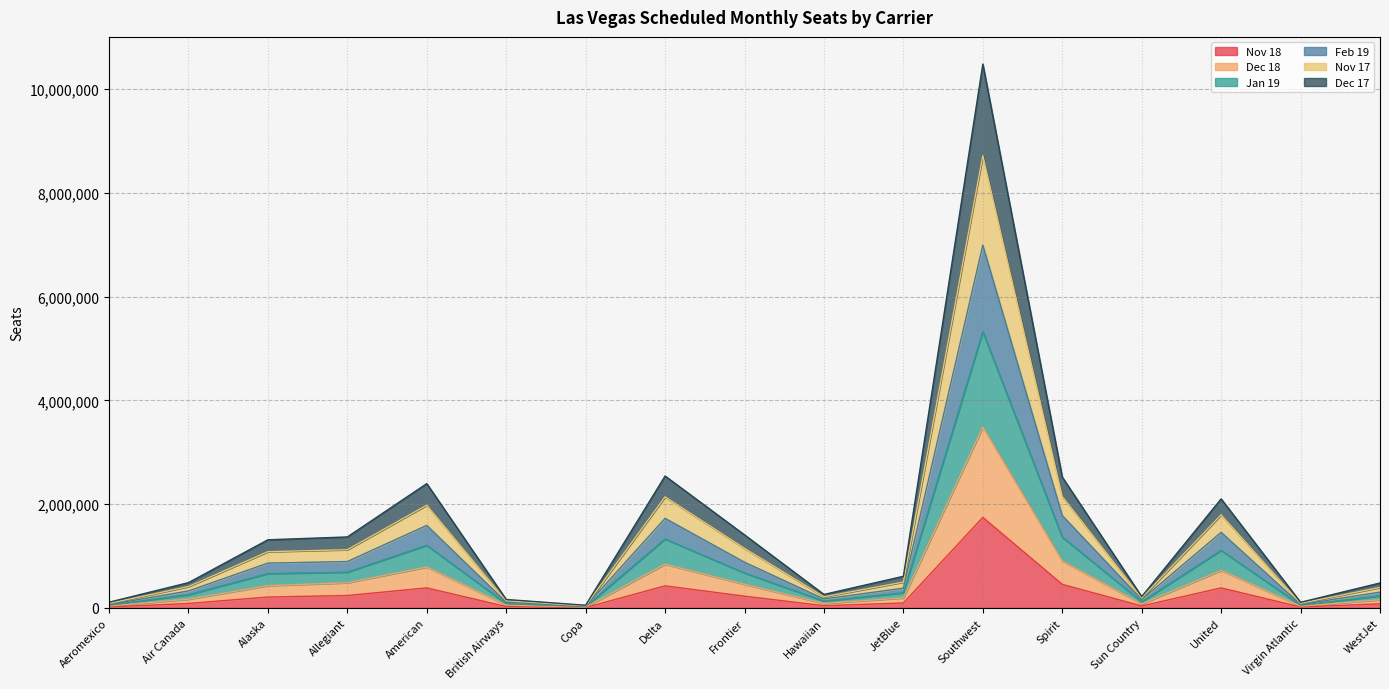

Rank the series by their maximum value, from highest to lowest.

Nov 17, Dec 17, Feb 19, Jan 19, Dec 18, Nov 18